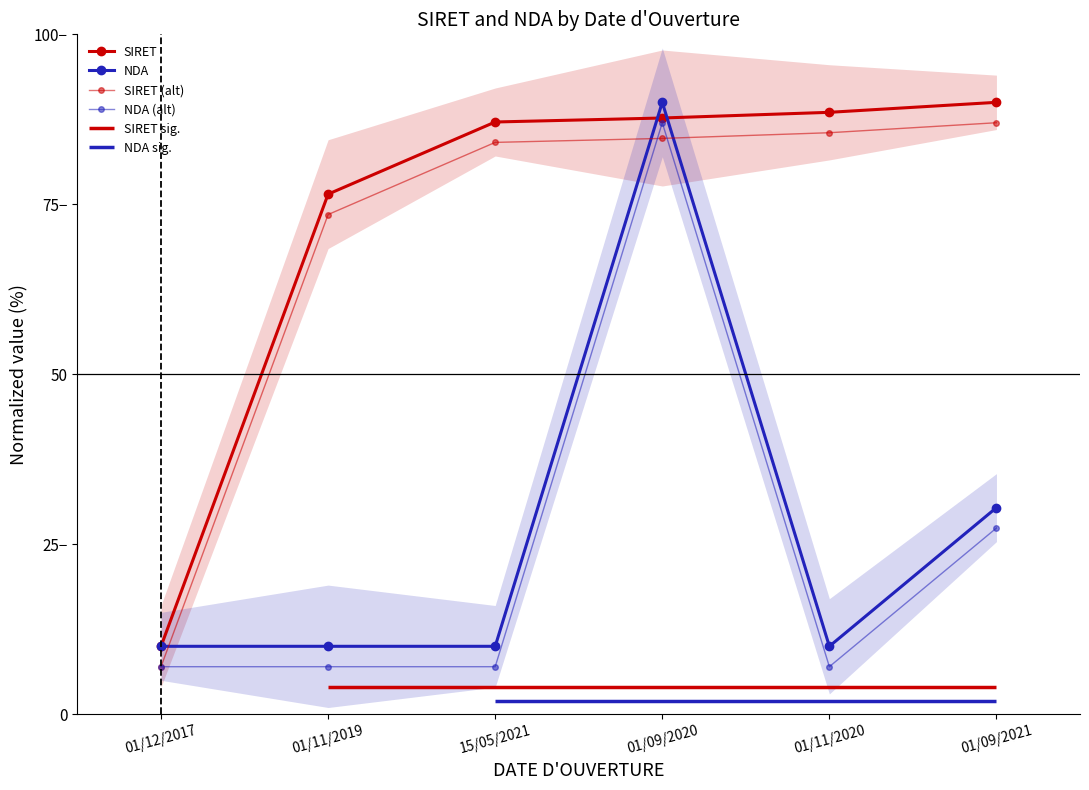

Where is the first local minimum for NDA?

15/05/2021